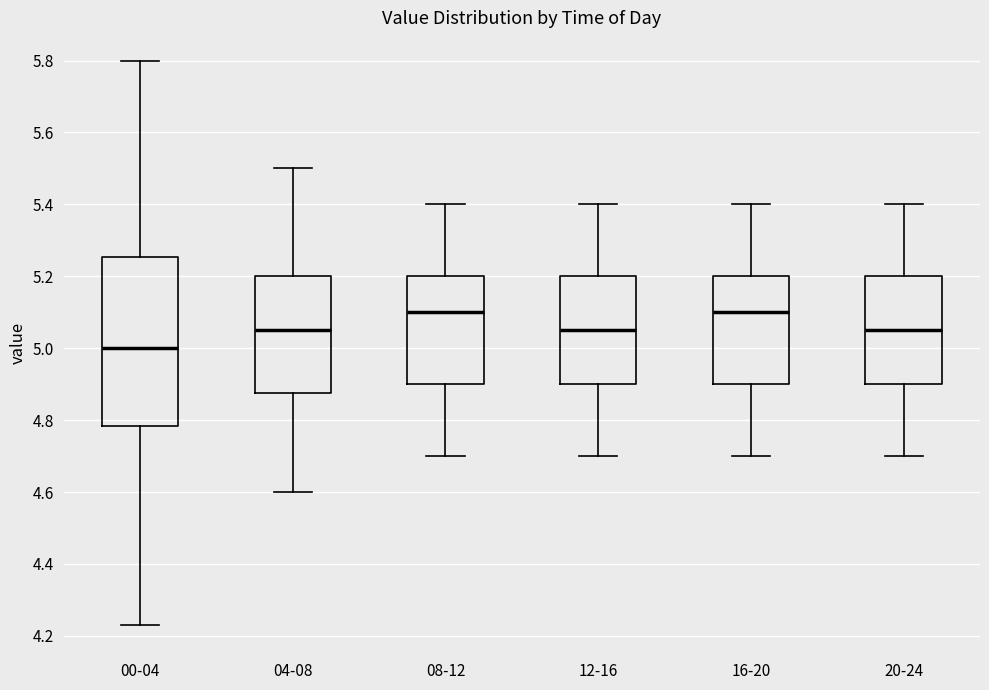

Where does the lower whisker of the box for 04-08 end on the y-axis? The values are not printed on the chart, so give them approximately, as read against the axis.

4.60